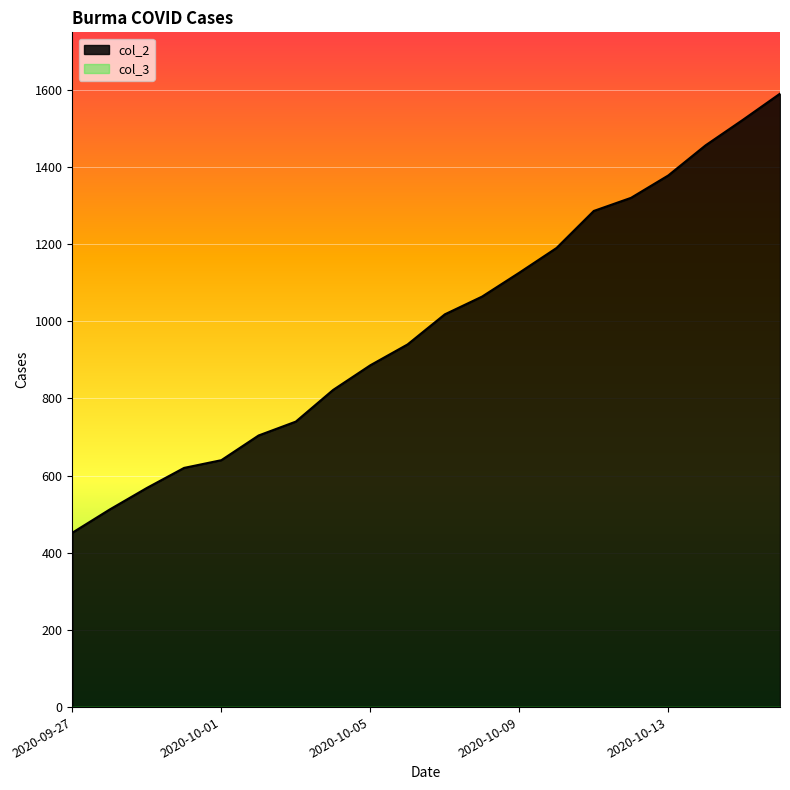

What is the label of the 14th point from the right?

2020-10-03